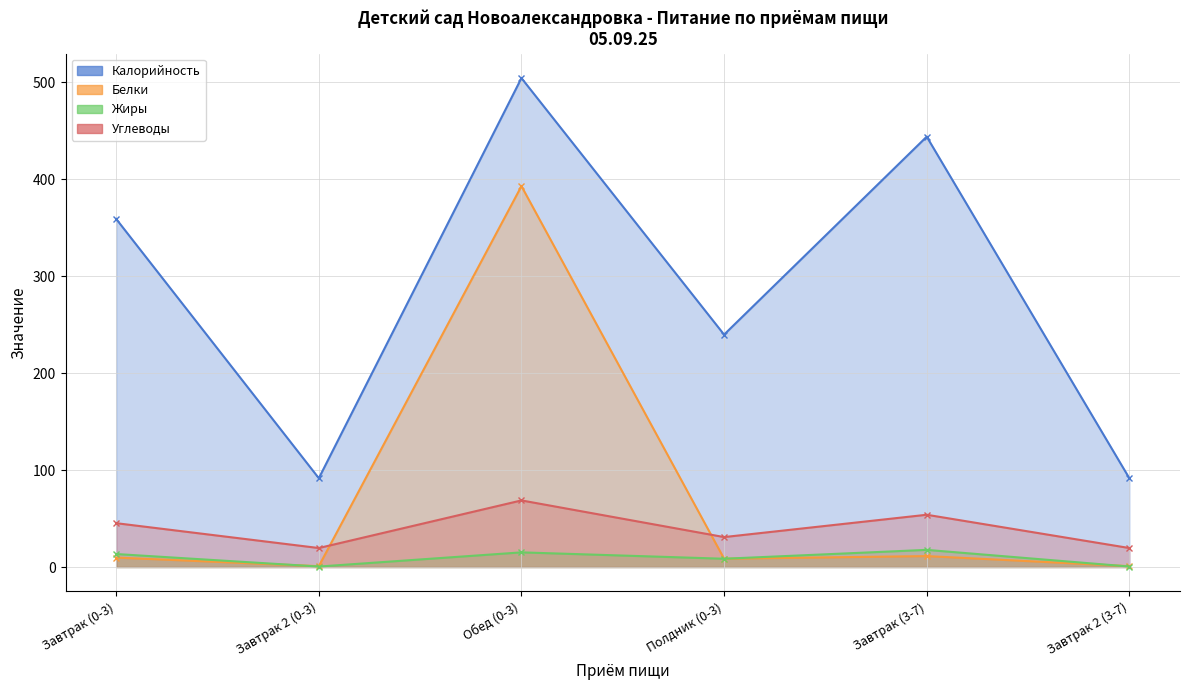

How many interior local valleys does the Калорийность series have?

2